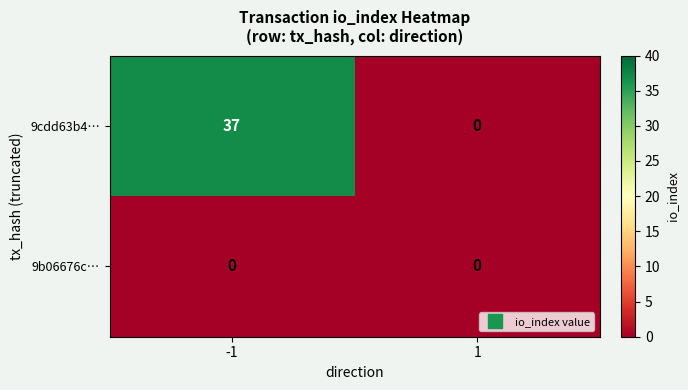

At -1, list the series in order from smallest to largest.

9b06676c…, 9cdd63b4…